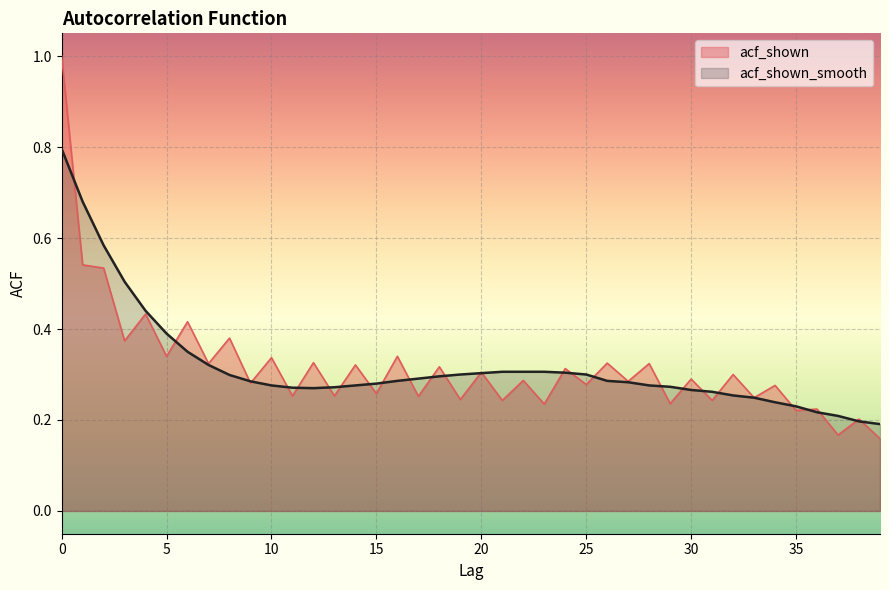

List the series in order of their peak value, highest first.

acf_shown, acf_shown_smooth